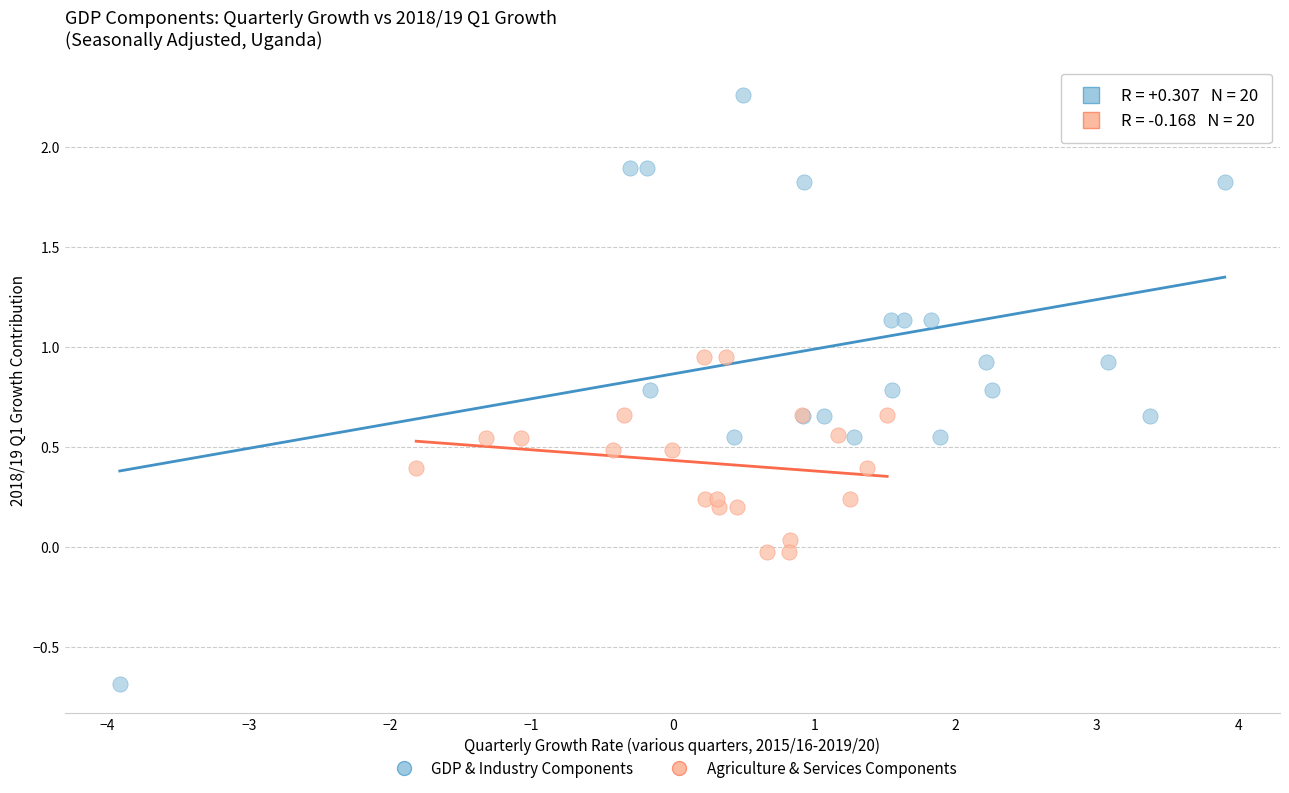

Which series has the largest Y range (max minus min)?

GDP & Industry Components